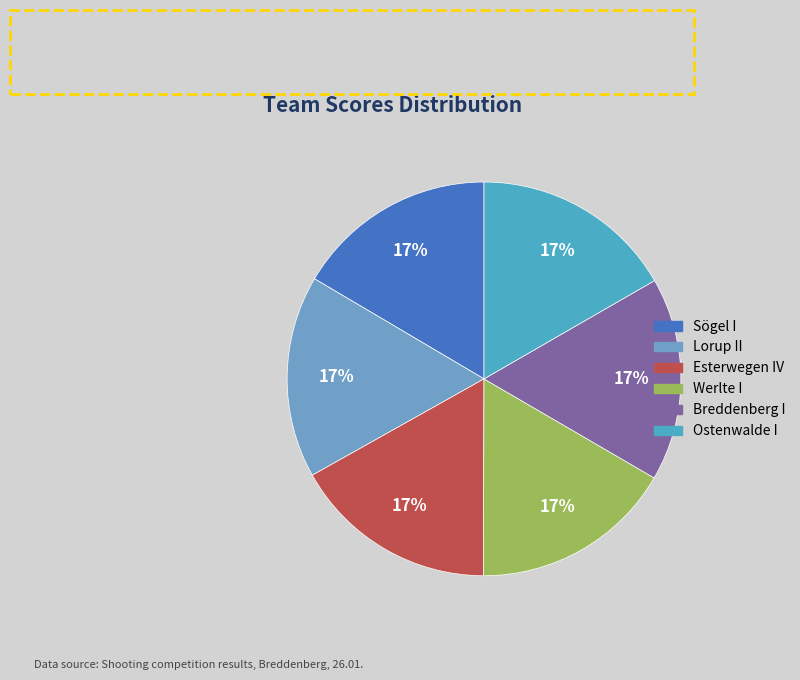

How many segments does this pie chart have?

6